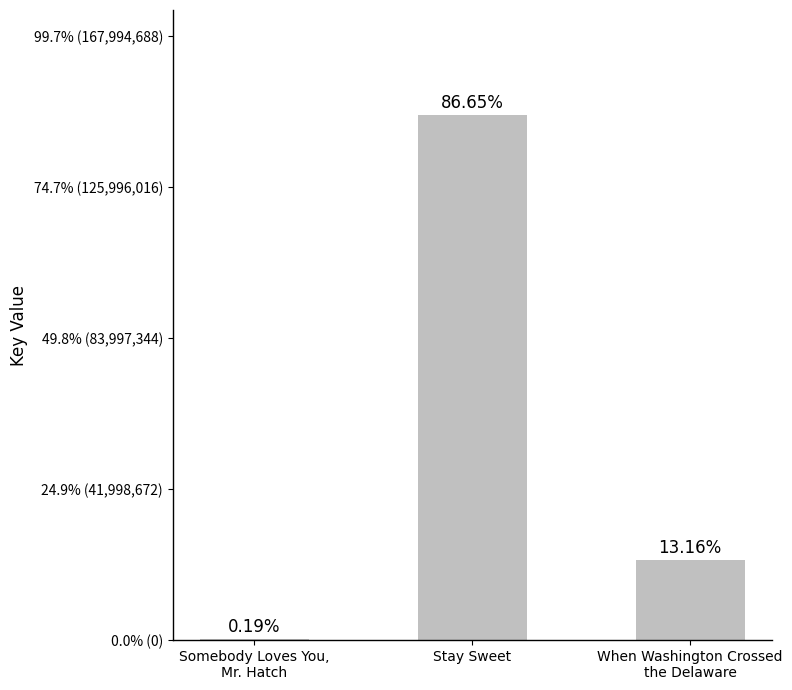

True or false: the data shows 228718635 at Stay Sweet.

False